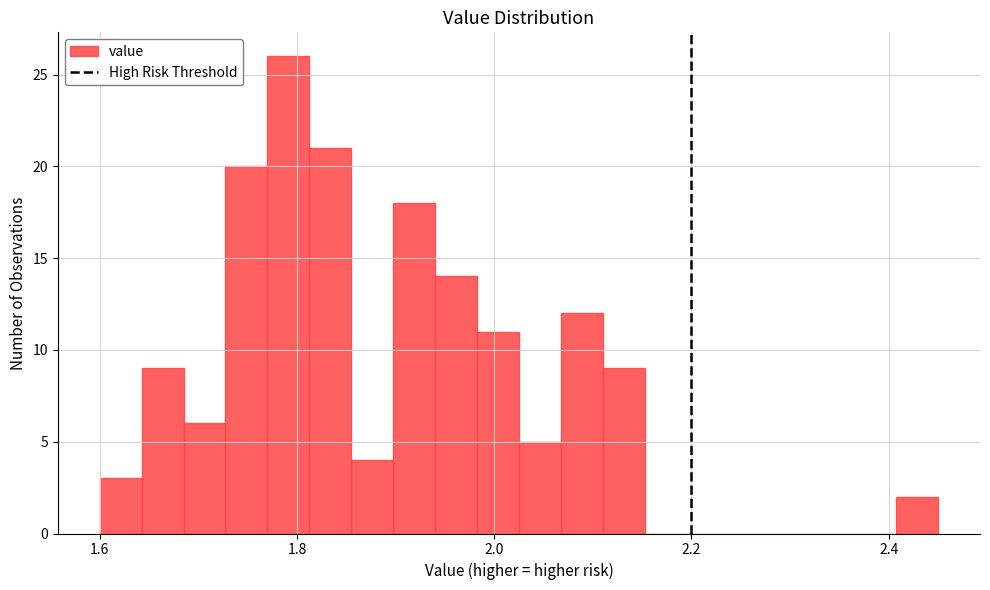

Read against the x-axis, roughly where is the centre of the tallest bar?

1.80